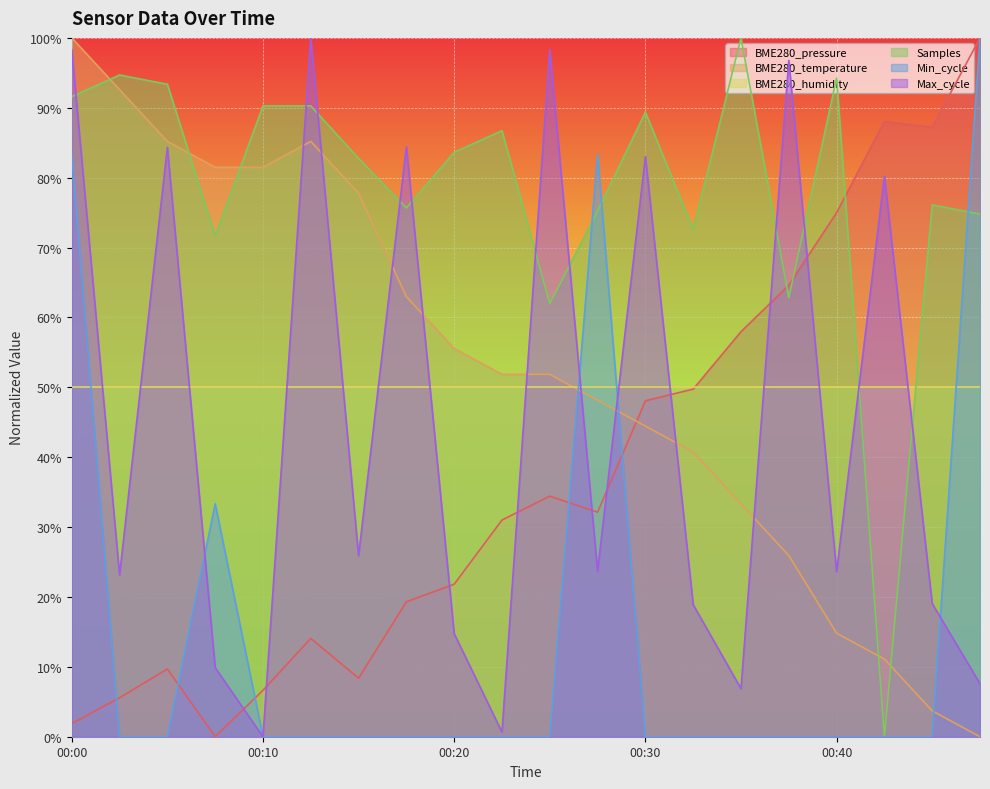

True or false: Min_cycle has more than 2 interior local peaks.

False